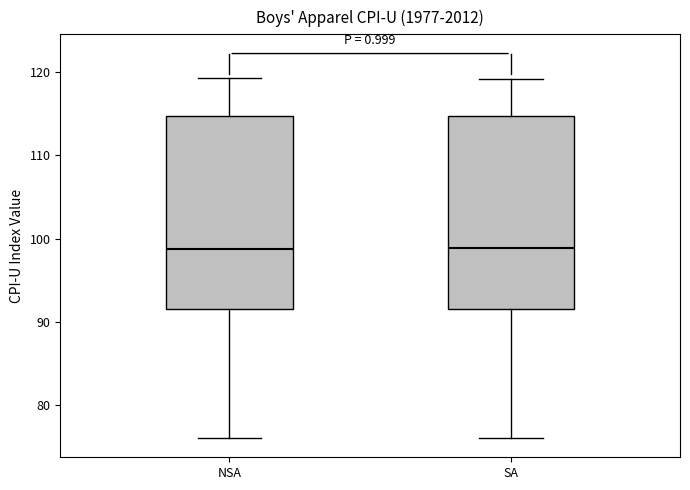

Where does the lower whisker of the box for NSA end on the y-axis? The values are not printed on the chart, so give them approximately, as read against the axis.

76